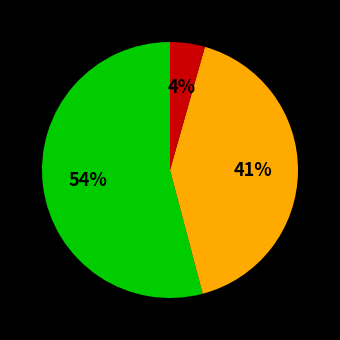

Is there a majority slice in this chart?

Yes